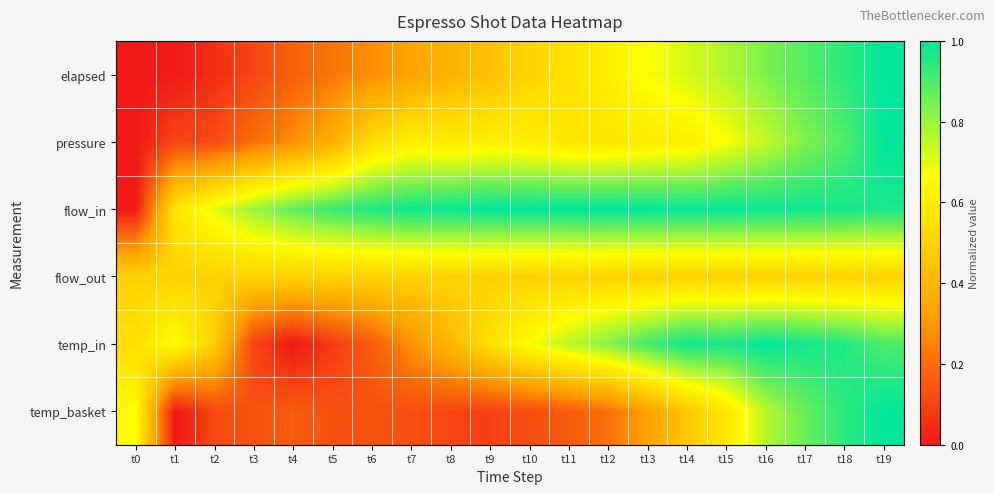

Between t8 and t9, which is larger?

t9